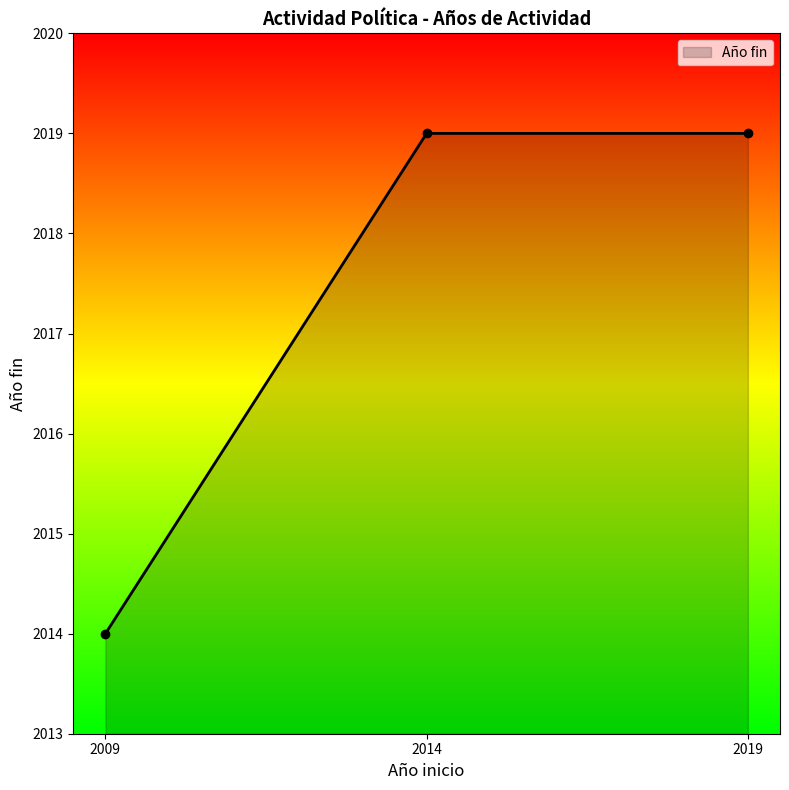

How many lines are shown in the chart?

1